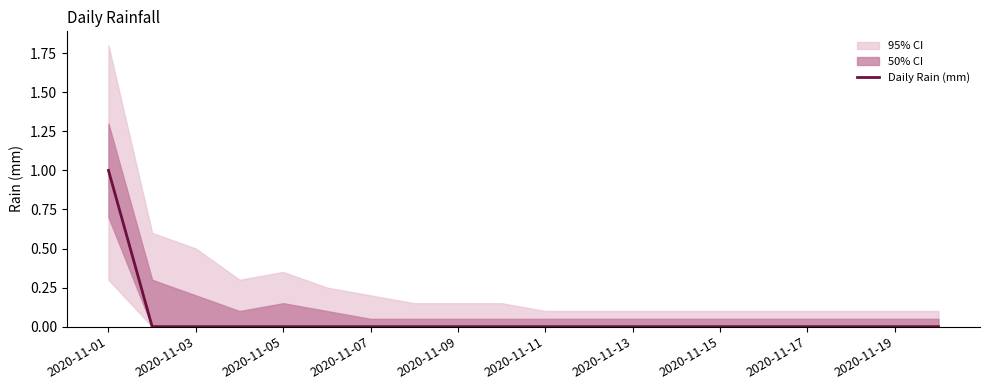

Reading left to right, transcribe all the data shown in this chart.

1	0	0	0	0	0	0	0	0	0	0	0	0	0	0	0	0	0	0	0